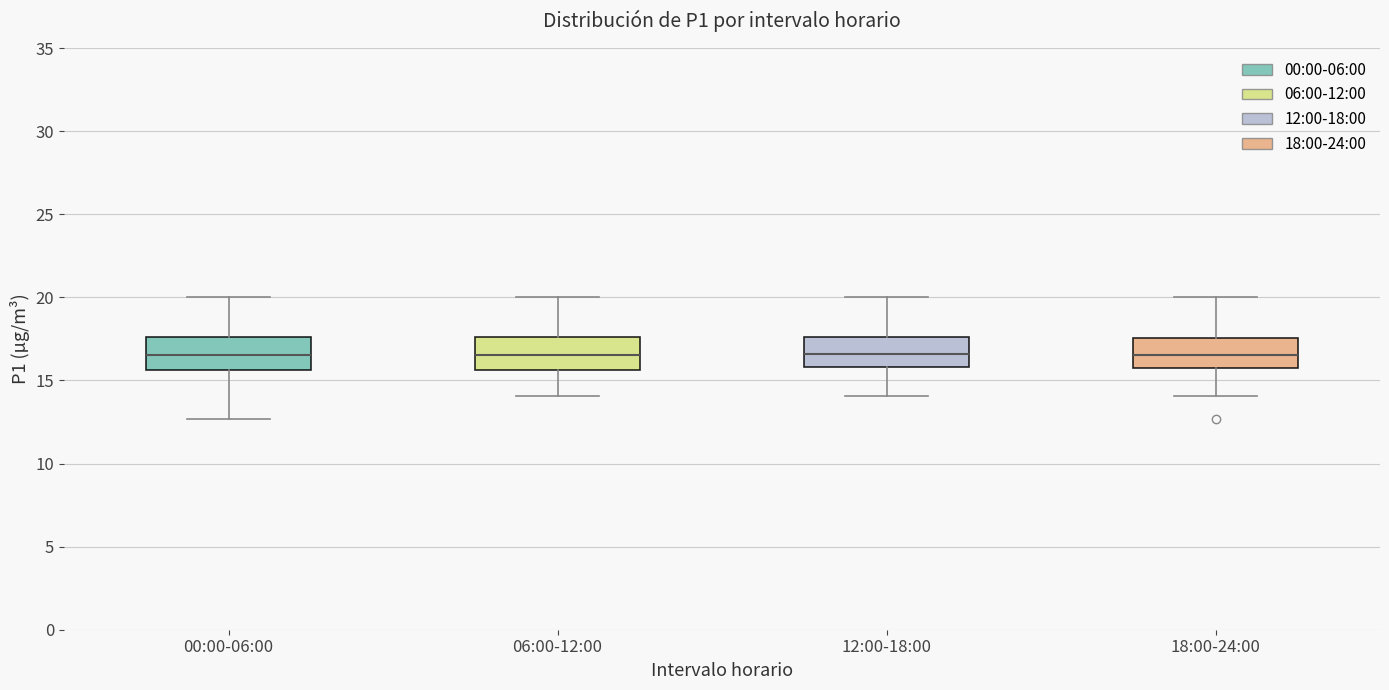

Where does the upper whisker of the box for 00:00-06:00 end on the y-axis? The values are not printed on the chart, so give them approximately, as read against the axis.

20.0